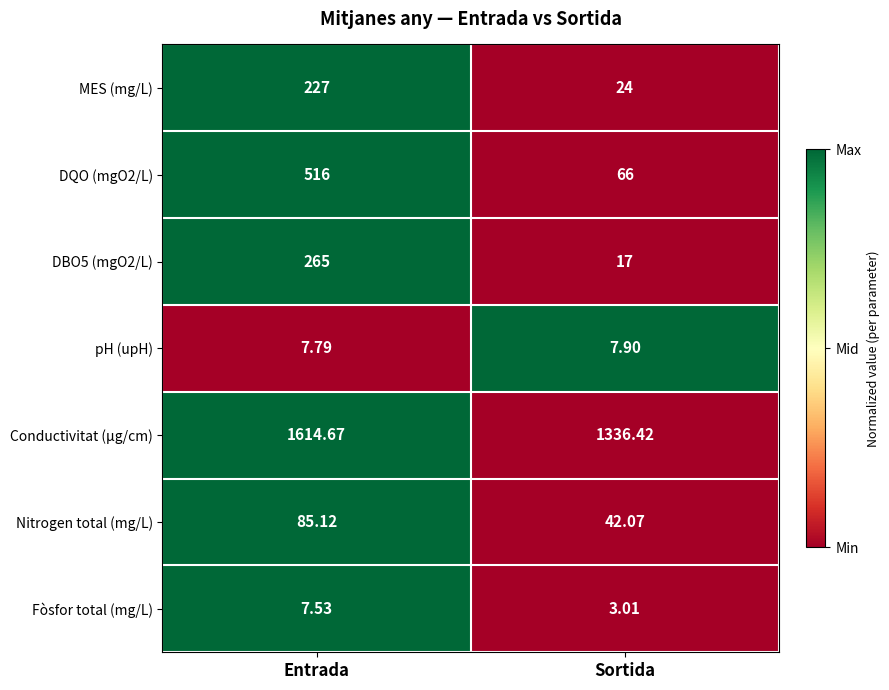

What is the total value across all series at Entrada?

2723.1